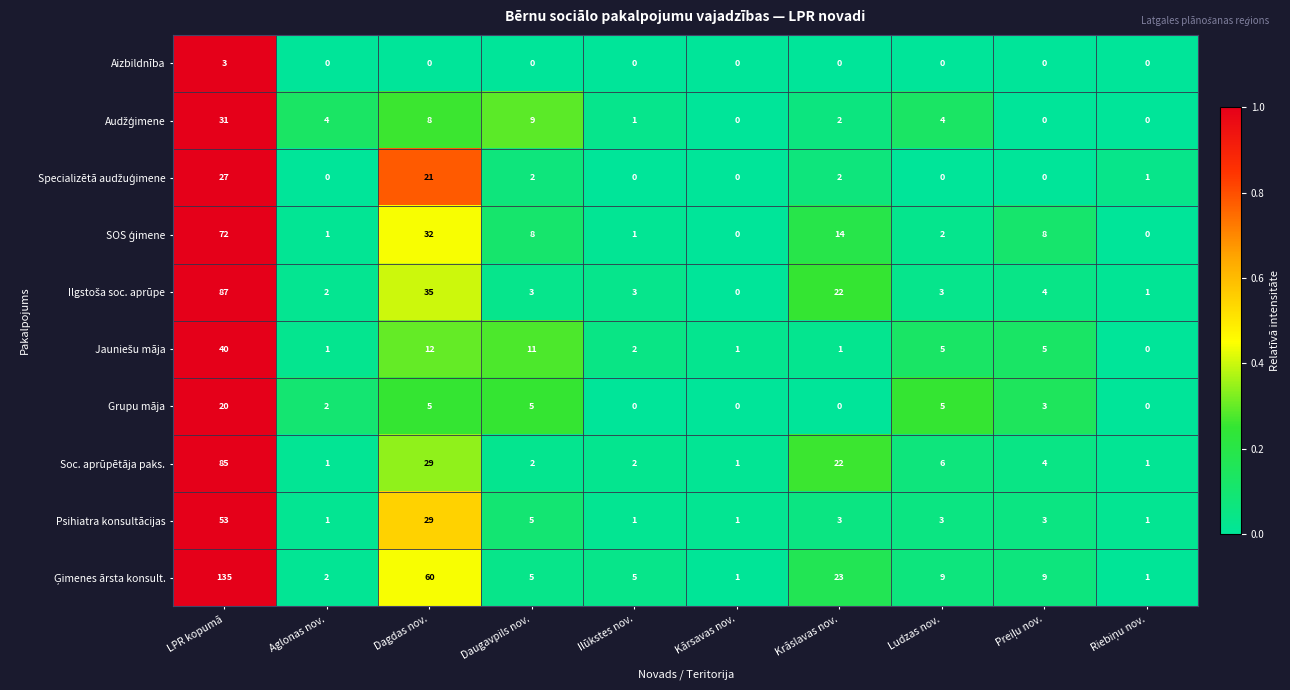

Is it true that Psihiatra konsultācijas equals 3 at Ludzas nov.?

True